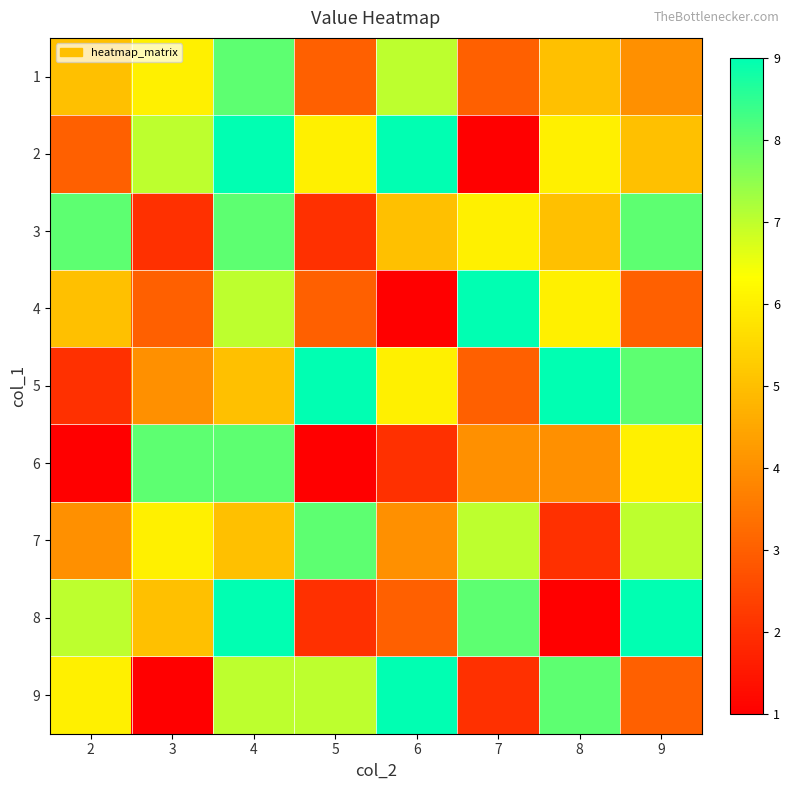

Reading left to right, extract all data points from this chart.

1: 2=5	3=6	4=8	5=3	6=7	7=3	8=5	9=4
2: 2=3	3=7	4=9	5=6	6=9	7=1	8=6	9=5
3: 2=8	3=2	4=8	5=2	6=5	7=6	8=5	9=8
4: 2=5	3=3	4=7	5=3	6=1	7=9	8=6	9=3
5: 2=2	3=4	4=5	5=9	6=6	7=3	8=9	9=8
6: 2=1	3=8	4=8	5=1	6=2	7=4	8=4	9=6
7: 2=4	3=6	4=5	5=8	6=4	7=7	8=2	9=7
8: 2=7	3=5	4=9	5=2	6=3	7=8	8=1	9=9
9: 2=6	3=1	4=7	5=7	6=9	7=2	8=8	9=3